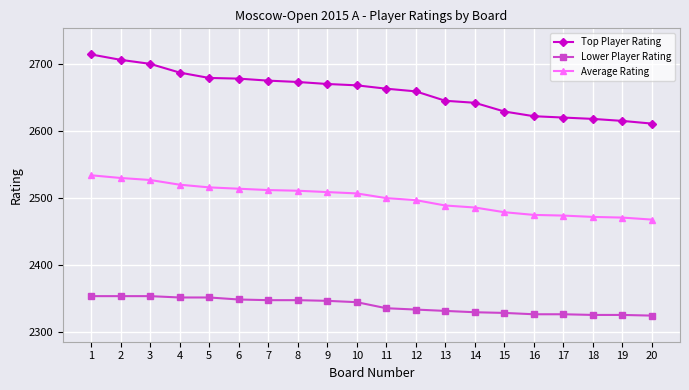

Which series has the widest spread of values?

Top Player Rating